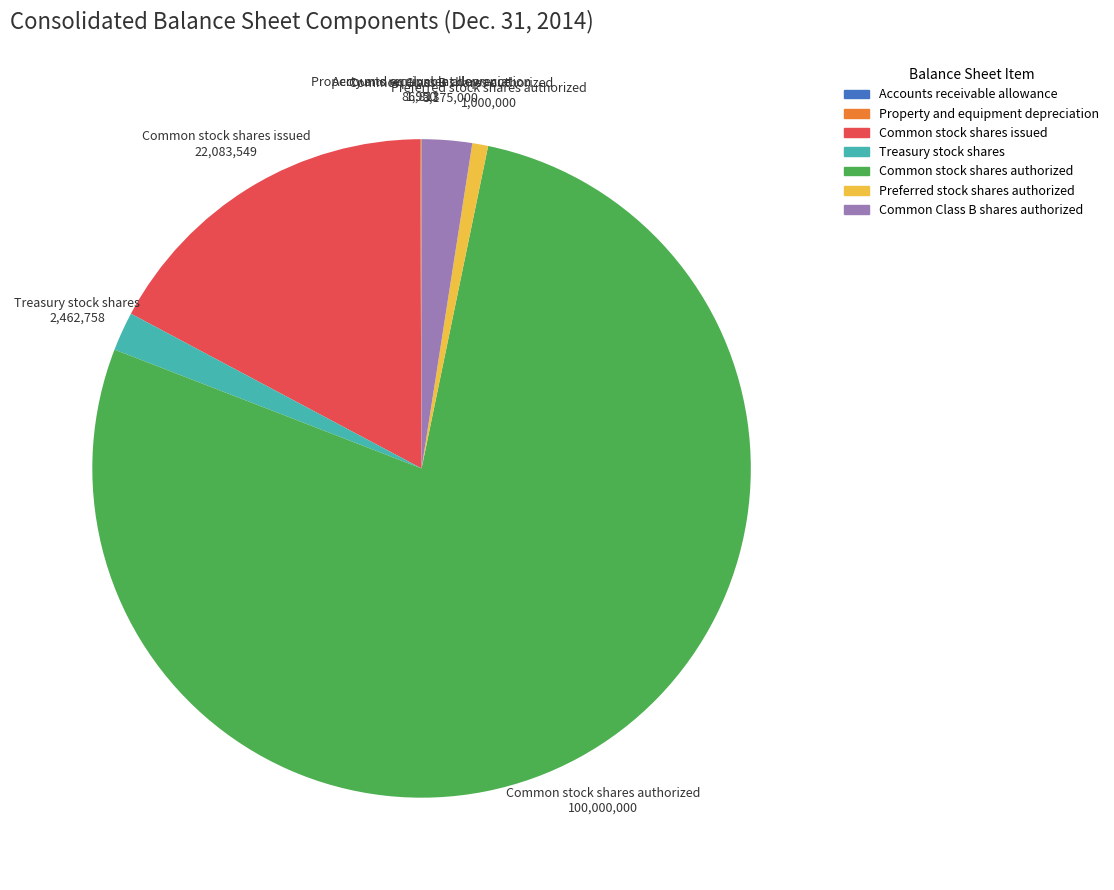

Is it true that Common stock shares authorized is 78% of the pie?

True